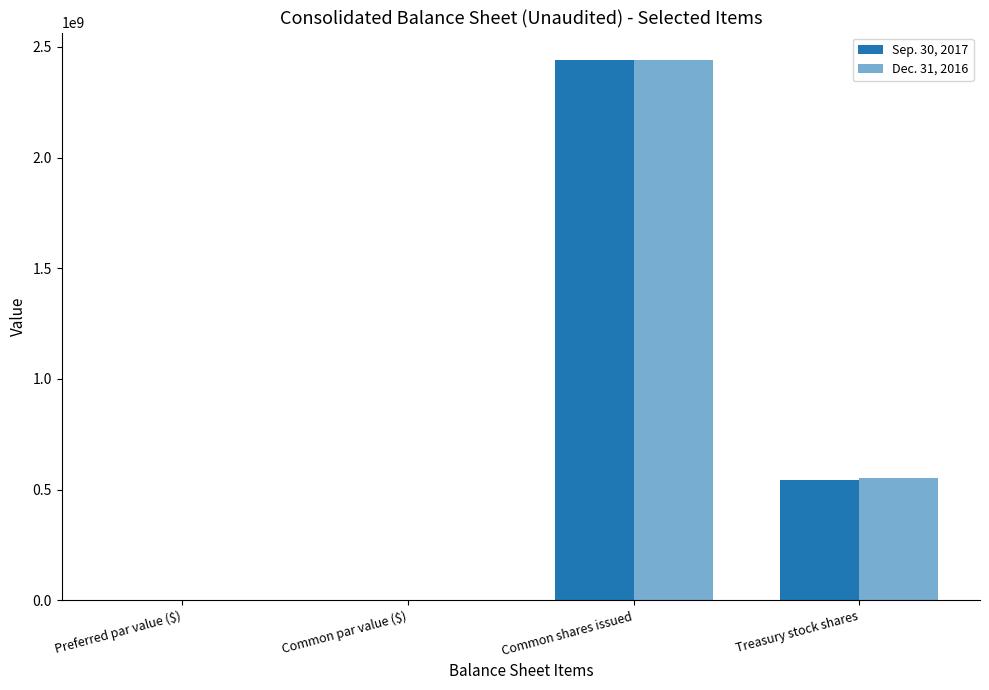

How many distinct data groups are displayed?

2